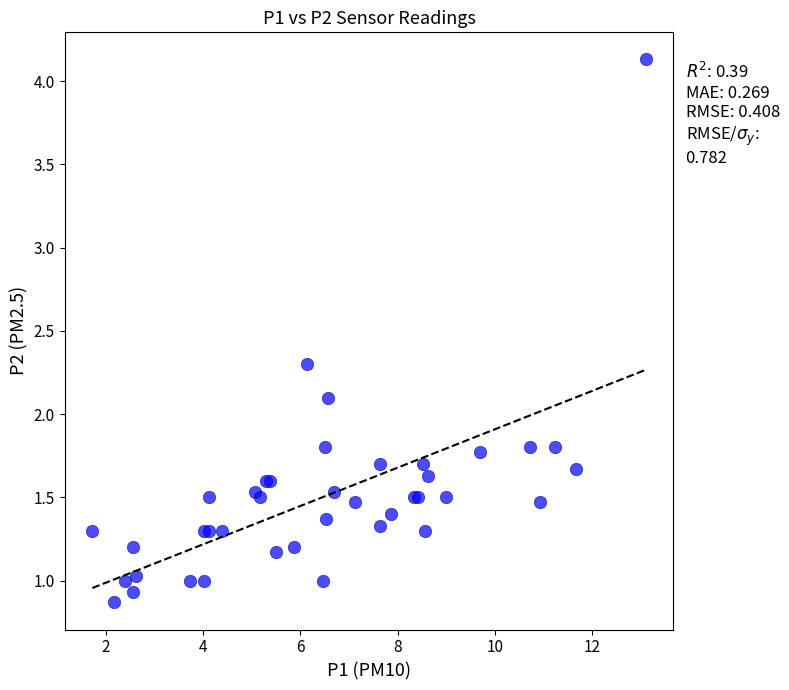

What Y value in the scatter plot is closest to 2?

2.1